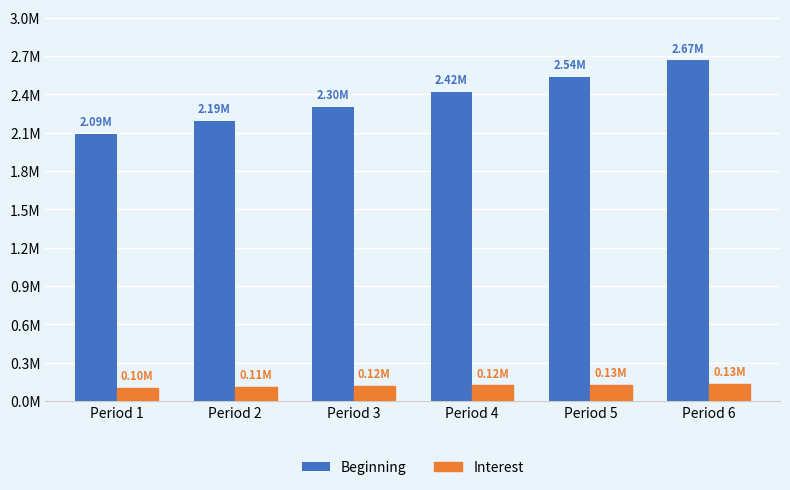

Are the bars horizontal?

No